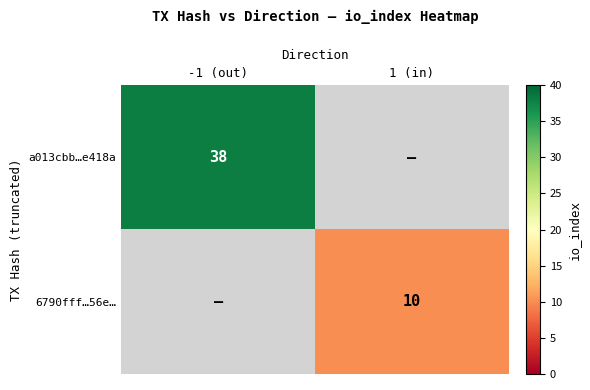

The a013cbb…e418a series shows 21 at -1 (out). True or false?

False